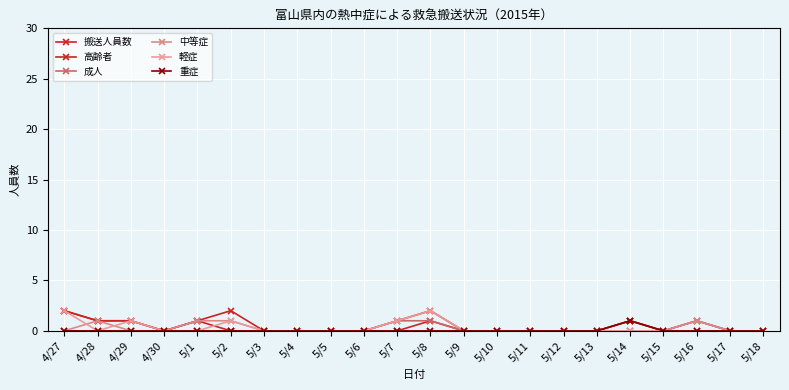

Is this an area chart (filled region under the line)?

No